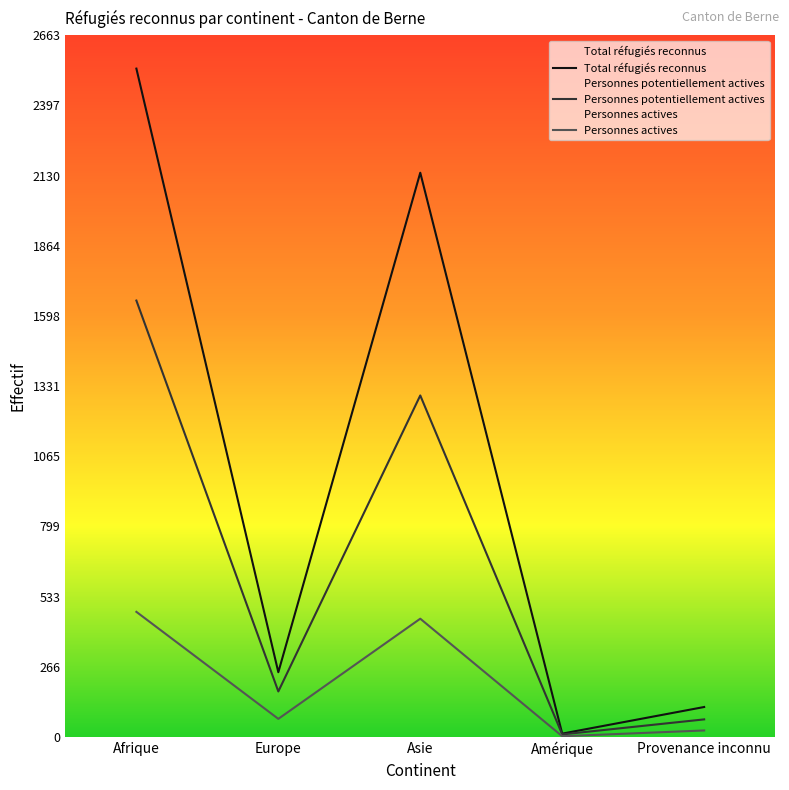

Does the chart have visible grid lines?

No